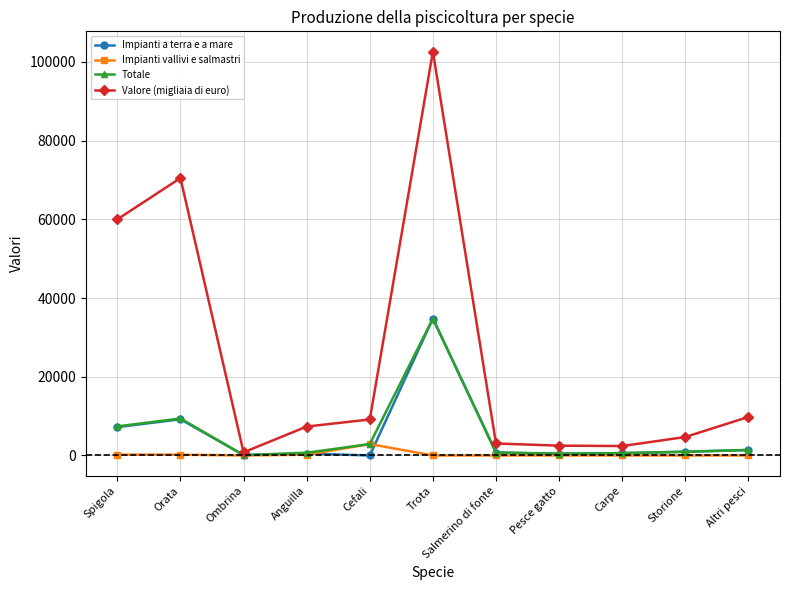

Which category has the highest value in the Impianti a terra e a mare series?

Trota